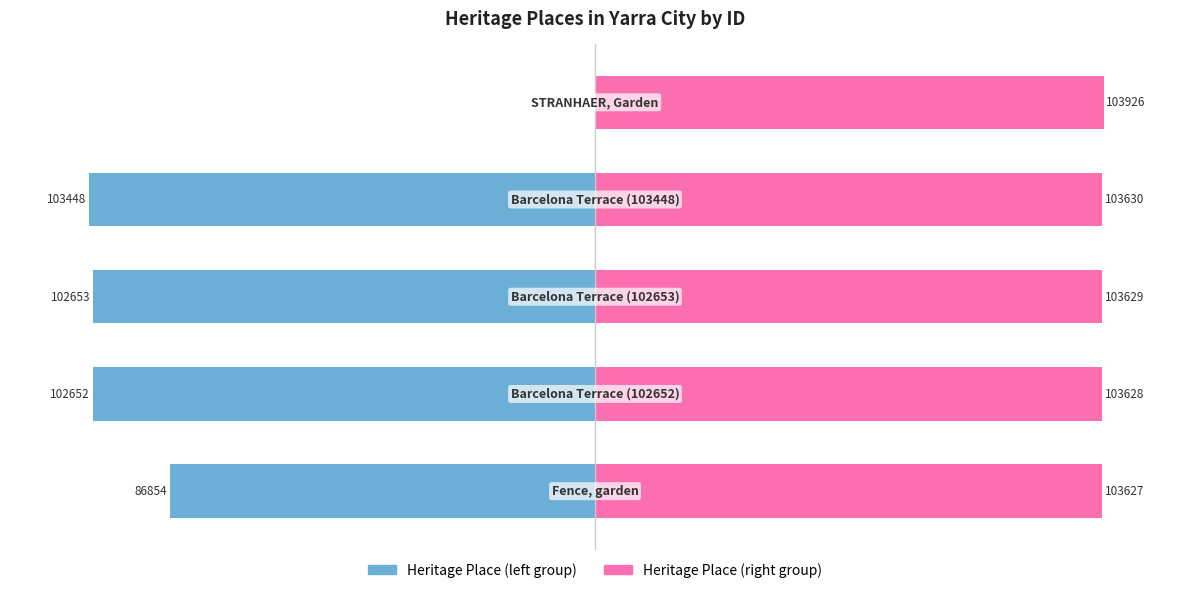

Rank the series by their average value, from highest to lowest.

Group B (right), Group A (left)